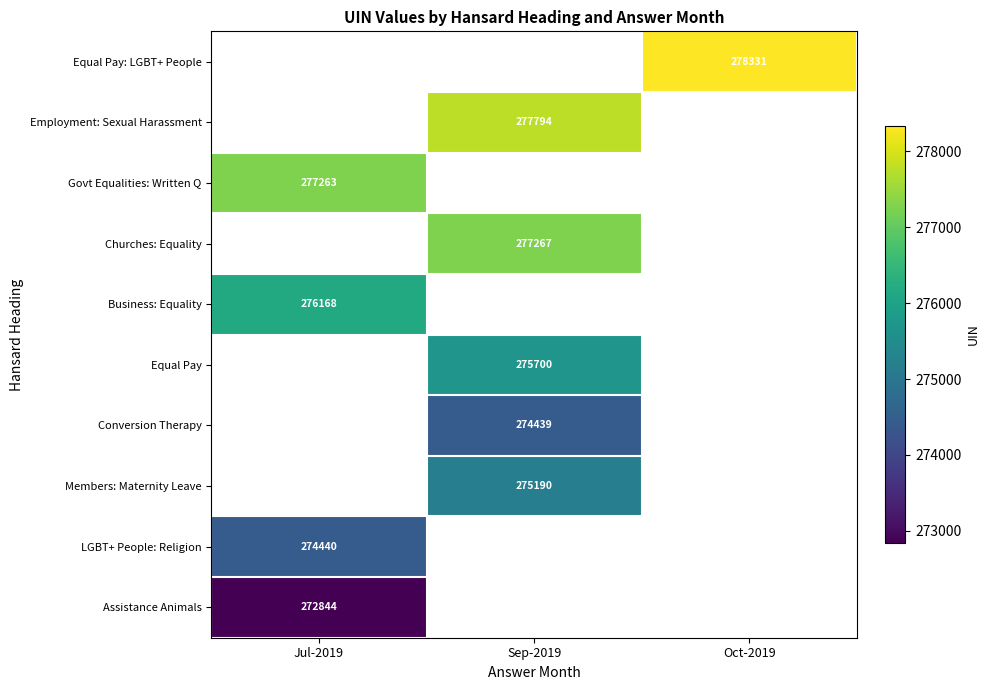

True or false: Employment: Sexual Harassment has a value of 277794 at Sep-2019.

True